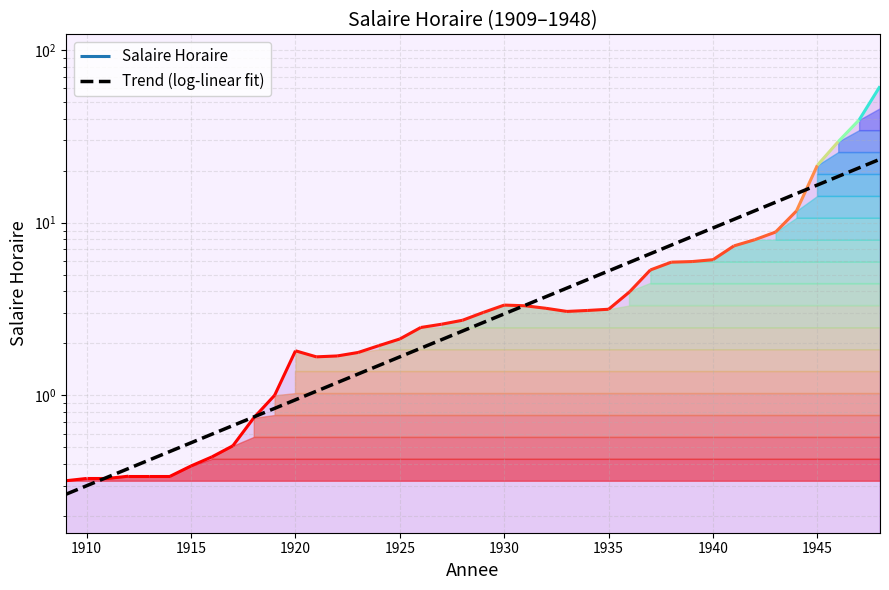

The chart shows a value of 1.7 at 12. True or false?

False